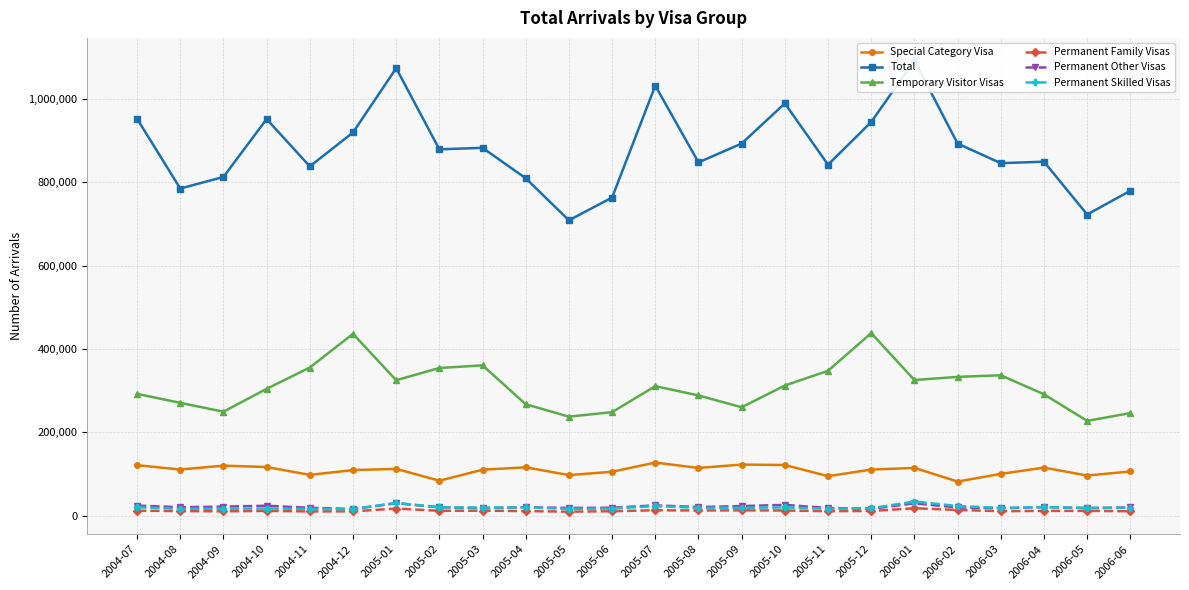

What is the label of the 5th point from the right?

2006-02